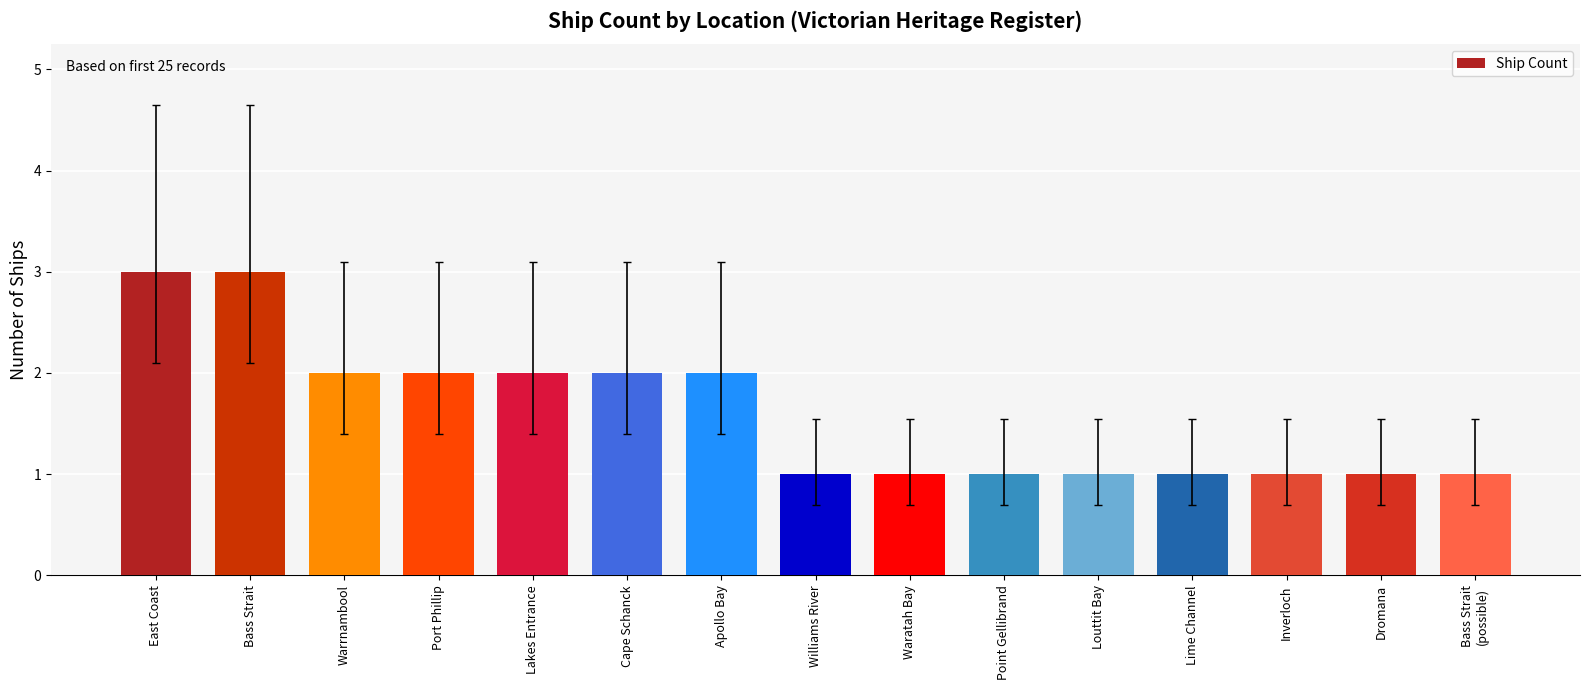

How many series are shown in this chart?

1